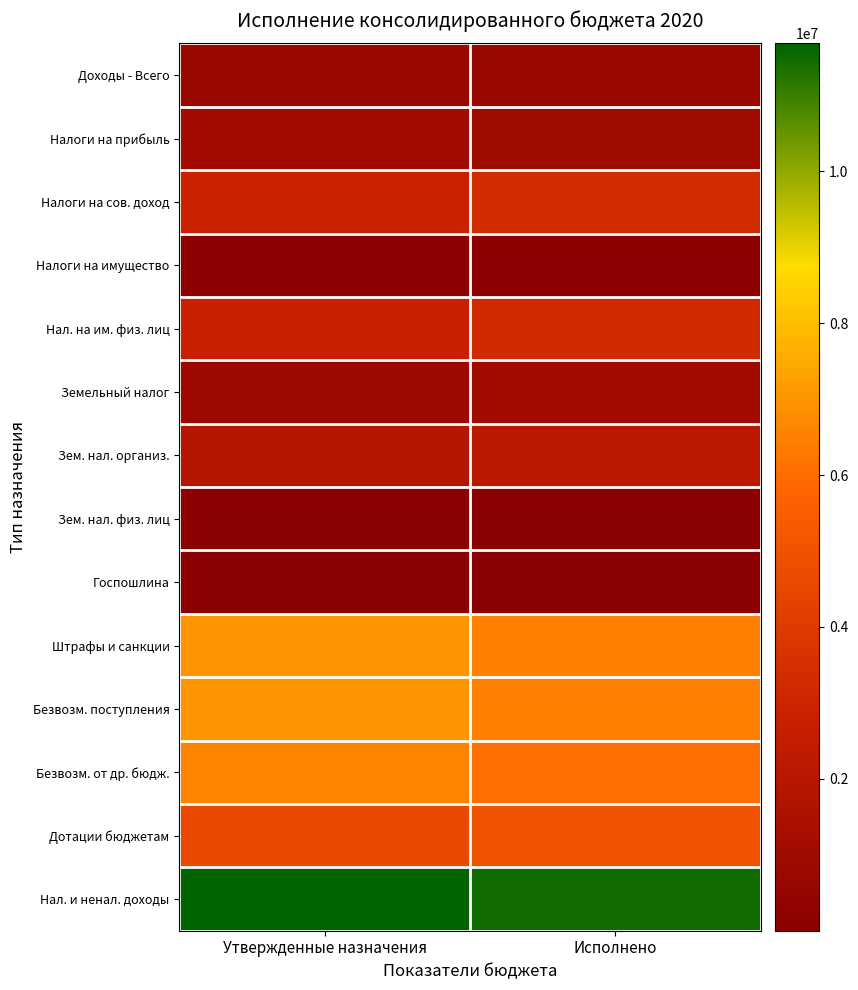

Which has a higher value, Исполнено or Утвержденные назначения?

Утвержденные назначения